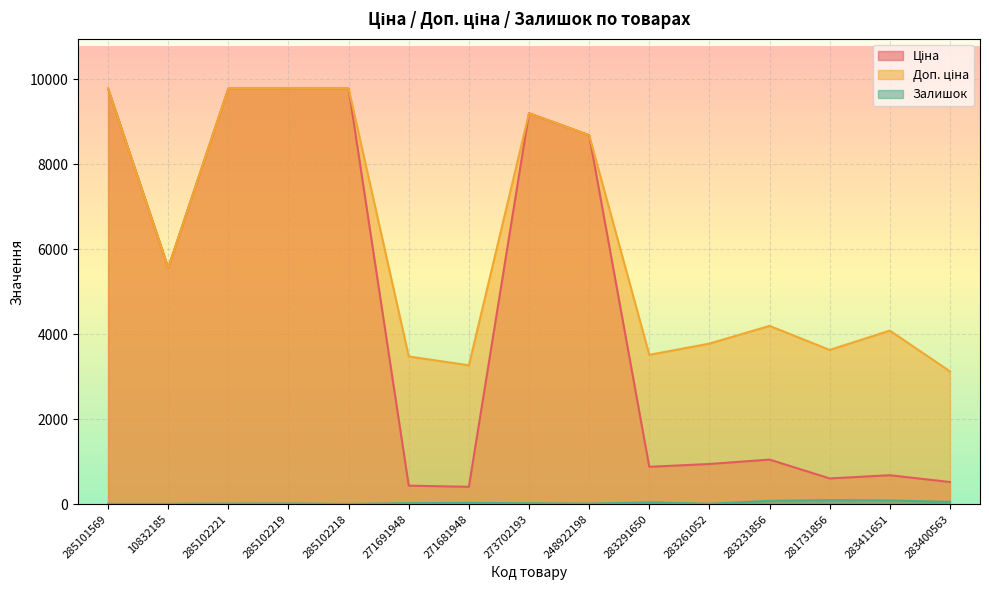

What is the sum of all Залишок values?

489.0